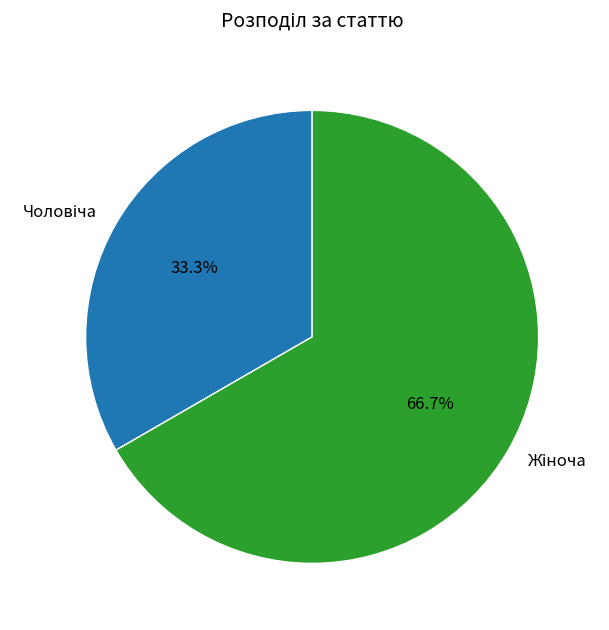

Does any single category account for the majority?

Yes